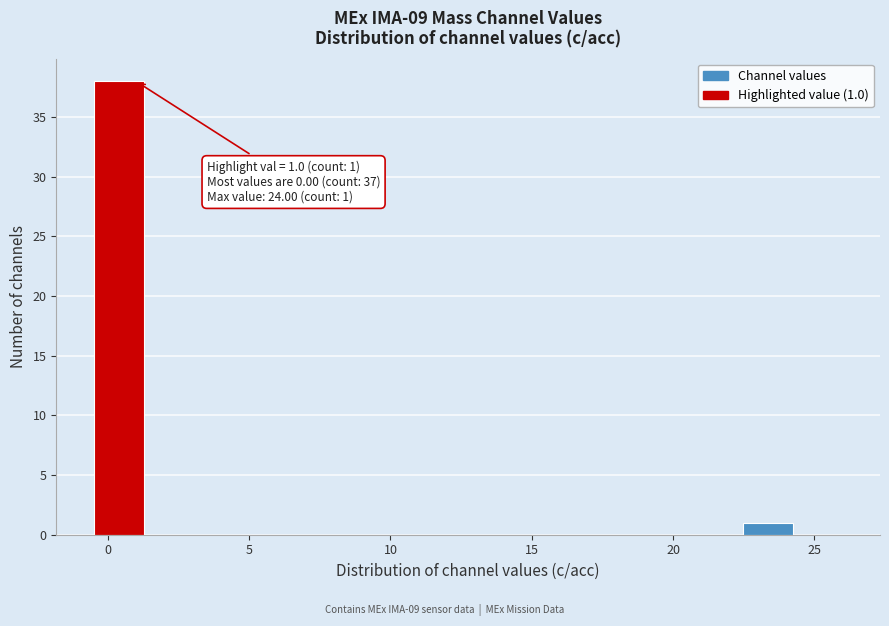

Around what value on the x-axis is the tallest bar? Give the approximate position of its centre, as read against the axis.

0.5